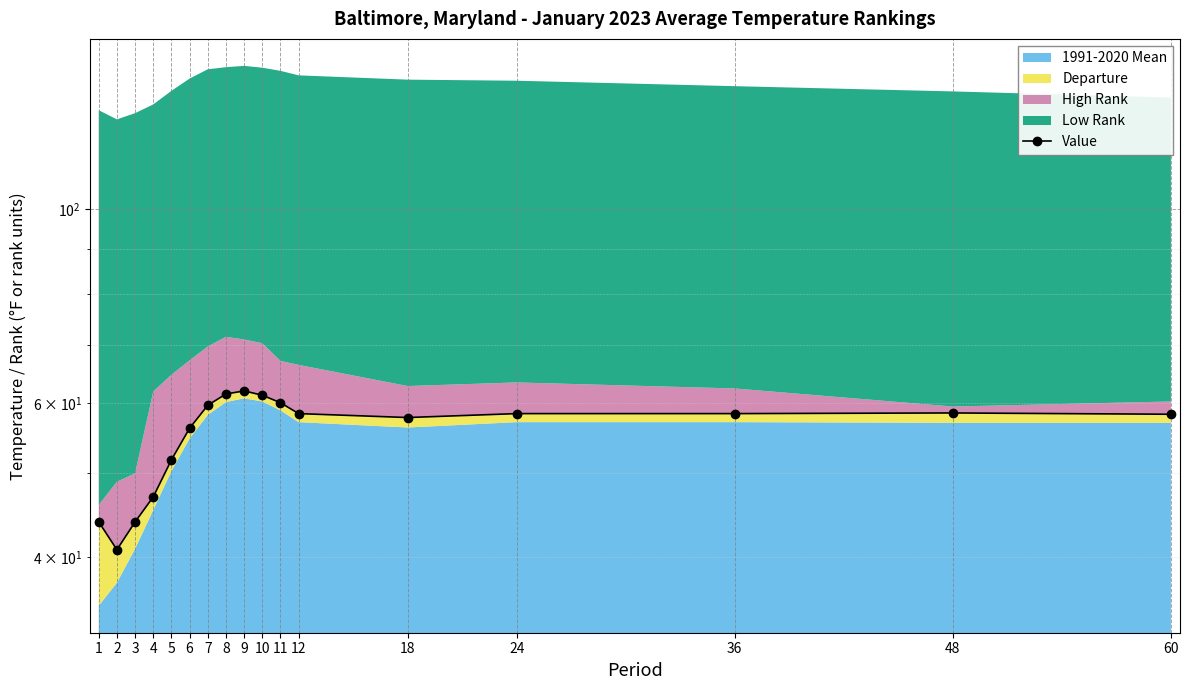

Is it true that the value at 12 is 58.4?

True